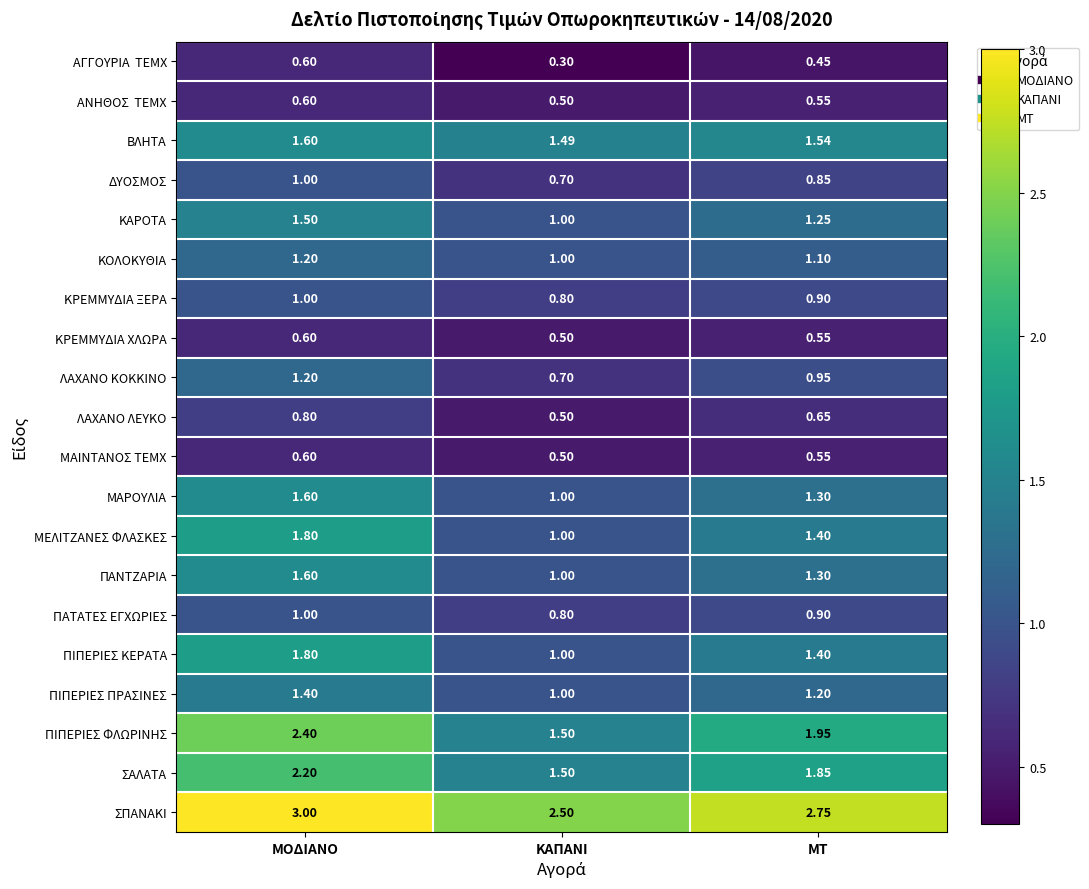

Where is ΛΑΧΑΝΟ ΛΕΥΚΟ nearest to the value 0?

ΚΑΠΑΝΙ